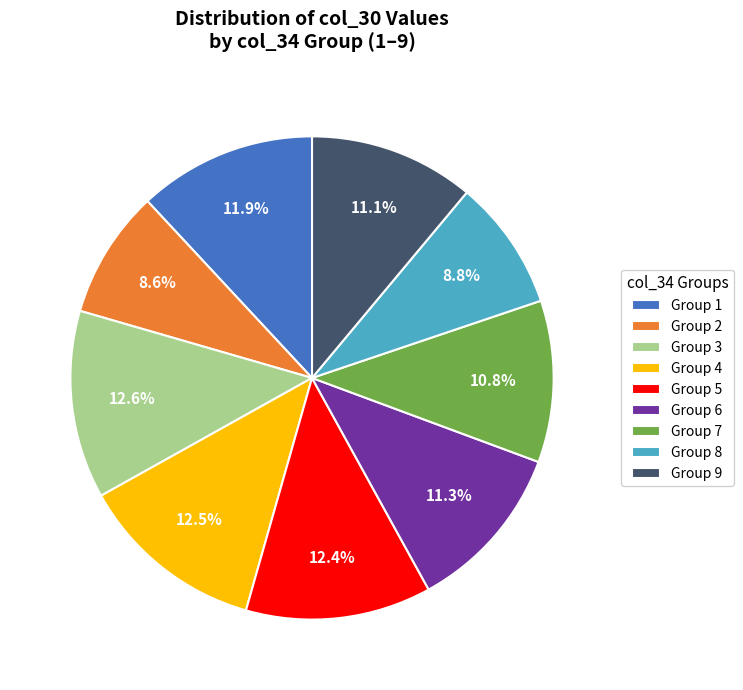

Approximately how many times larger is the value at Group 9 compared to Group 4?

0.9